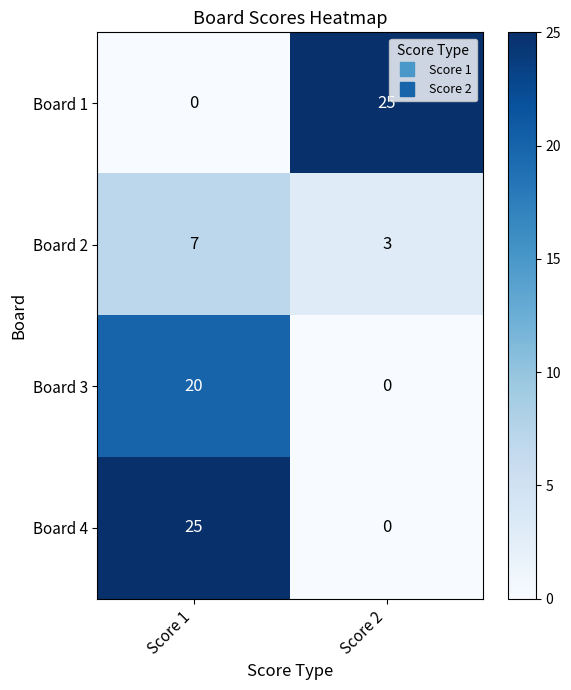

How many series are shown in this chart?

4